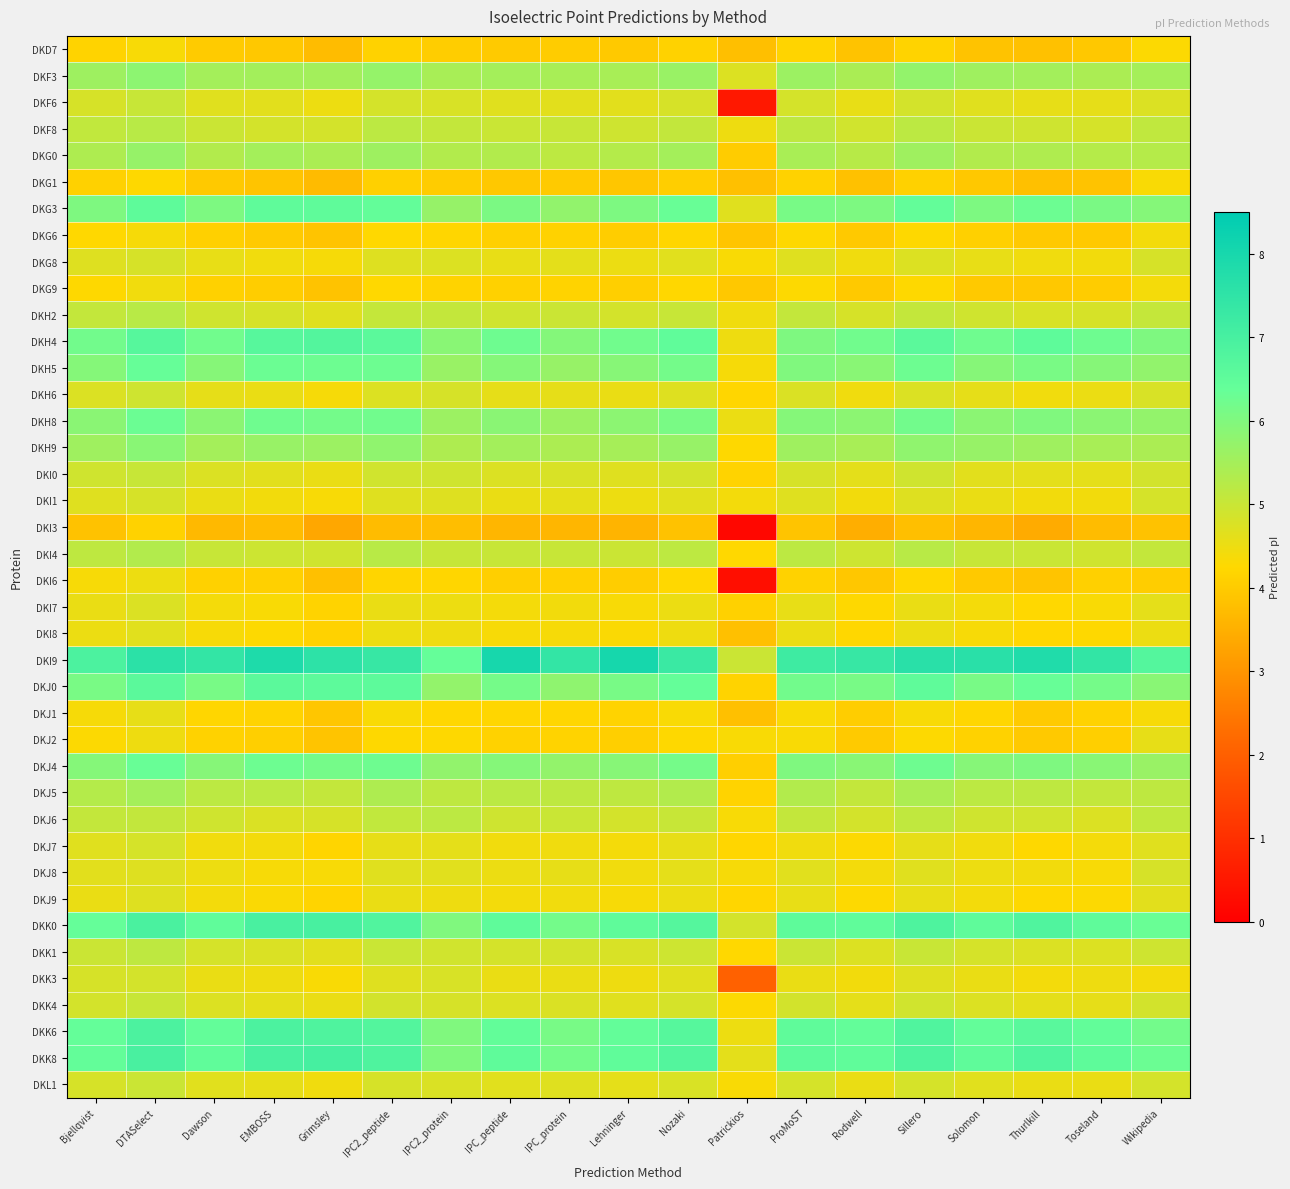

At which category is the sum across all series the highest?

DTASelect